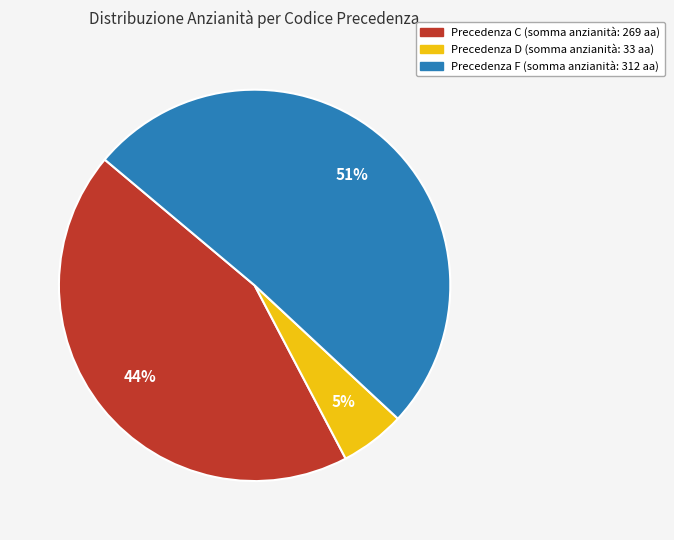

To the nearest percent, what is the average slice percentage?

33%